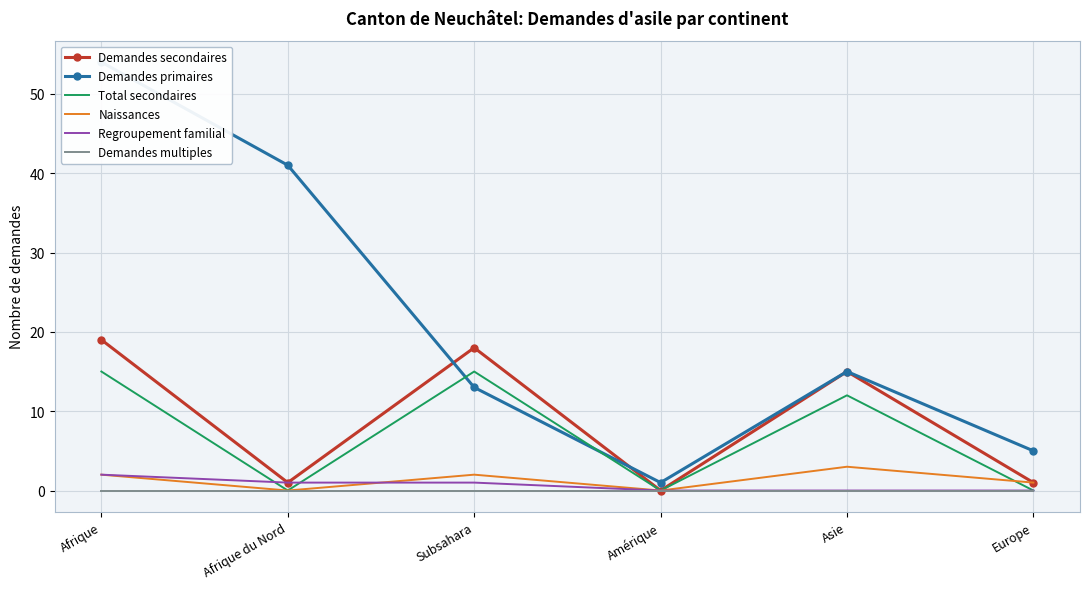

What is the difference between the maximum and minimum values in the Demandes secondaires series?

19